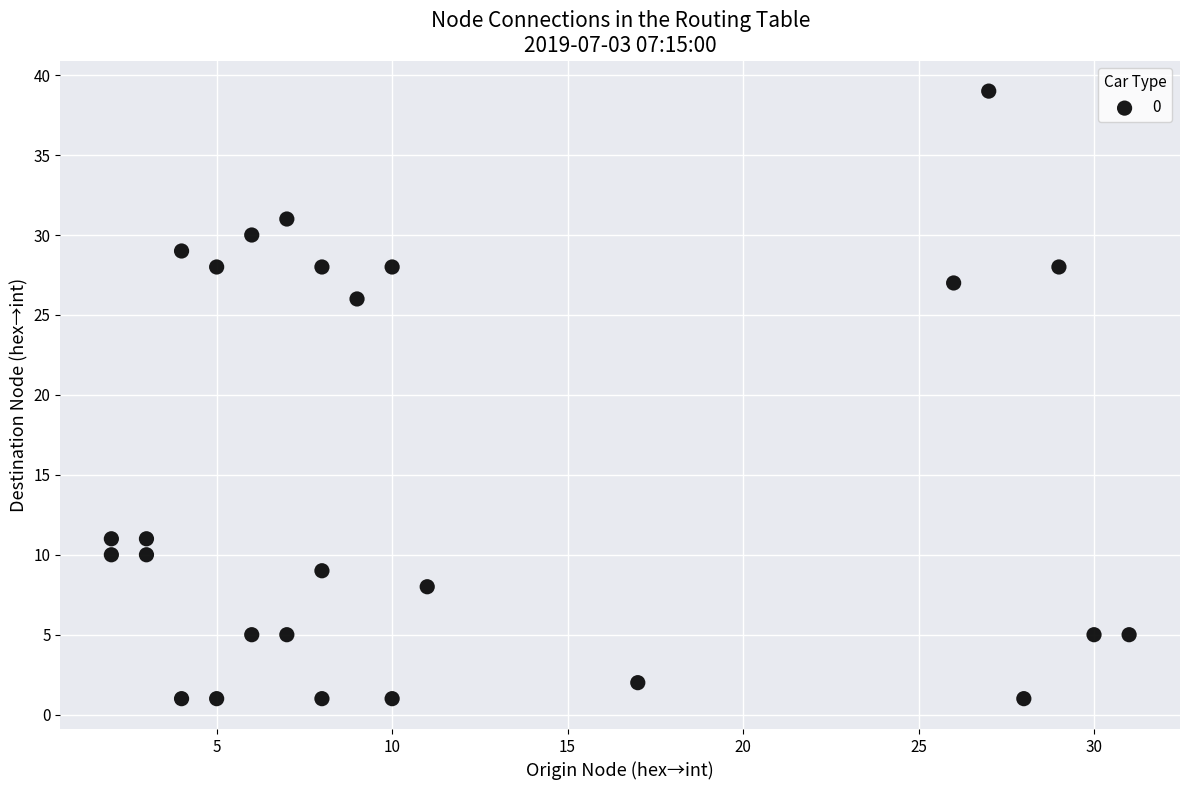

What is the range of X values (max minus min)?

29